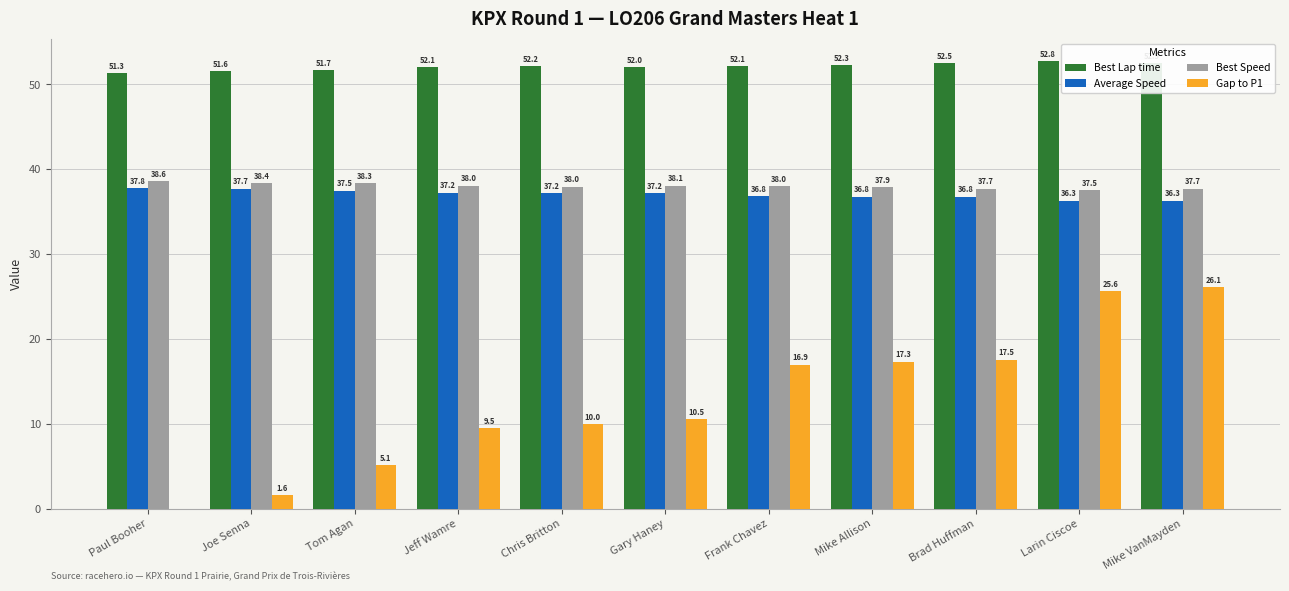

Reading left to right, transcribe all the data shown in this chart.

Best Lap time: 51.3	51.6	51.7	52.1	52.2	52.0	52.1	52.3	52.5	52.8	52.5
Average Speed: 37.8	37.7	37.5	37.2	37.2	37.2	36.8	36.8	36.8	36.3	36.3
Best Speed: 38.6	38.4	38.3	38.0	38.0	38.1	38.0	37.9	37.7	37.5	37.7
Gap to P1: 0.0	1.6	5.1	9.5	10.0	10.5	16.9	17.3	17.5	25.6	26.1